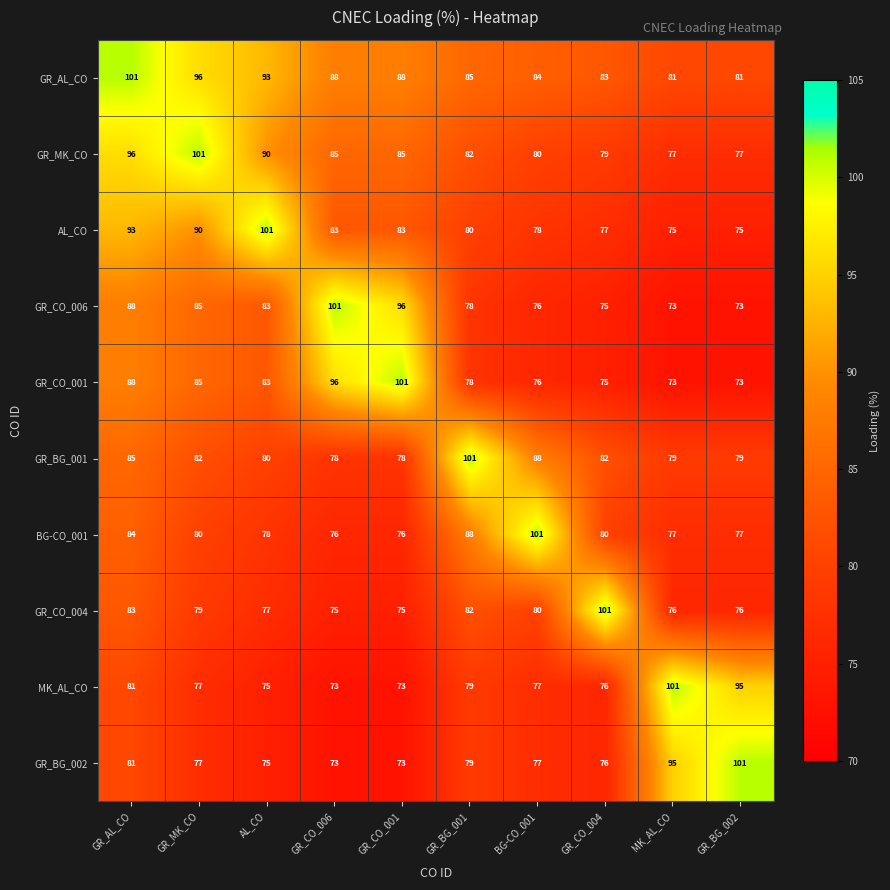

Is it true that GR_CO_001 equals 60 at GR_AL_CO?

False